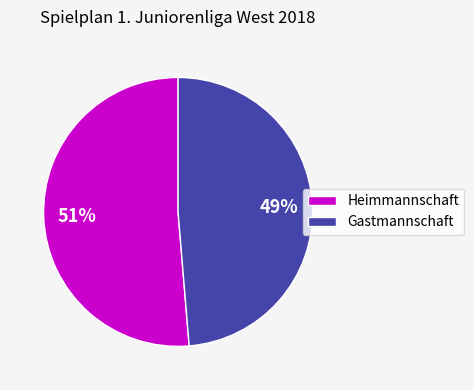

Rank the categories by value from lowest to highest.

Gastmannschaft, Heimmannschaft